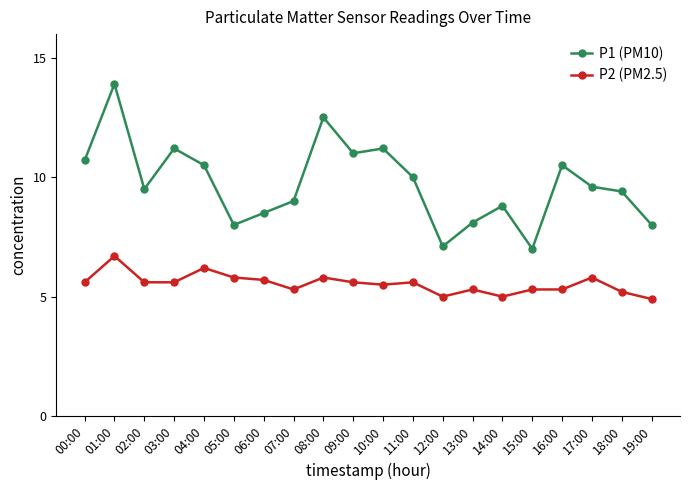

What is the value of the P2 (PM2.5) point at the 10th from the left?

5.6